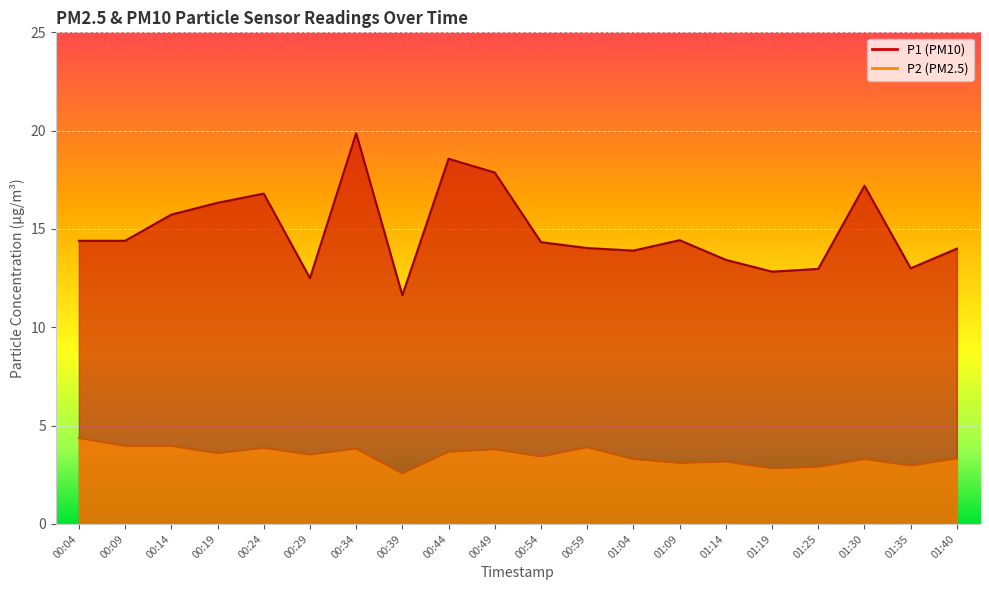

What is the minimum value shown in the chart?

2.6